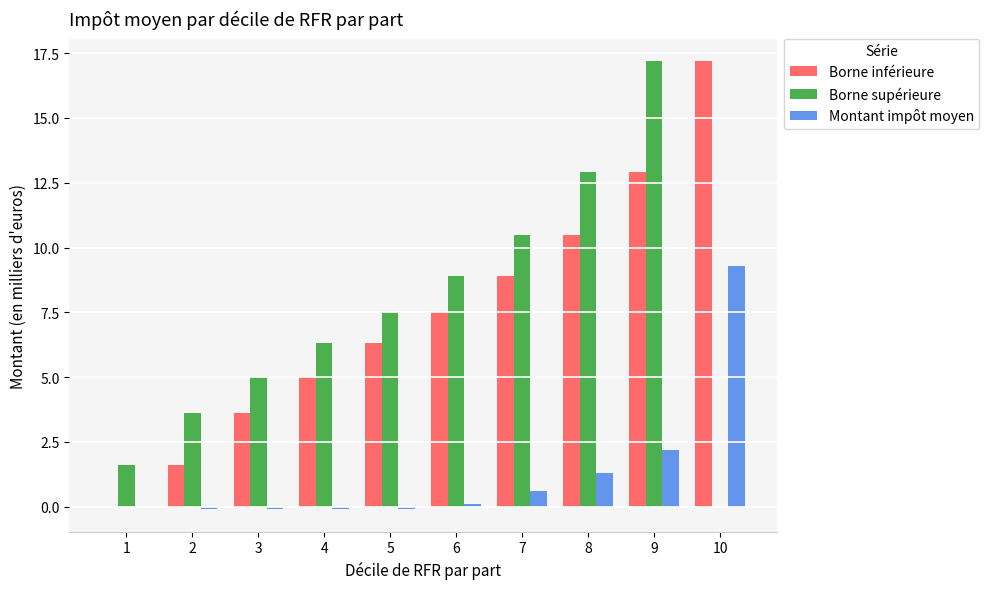

Is the value of Montant impôt moyen at 1 greater than the value of Borne inférieure at 8?

No